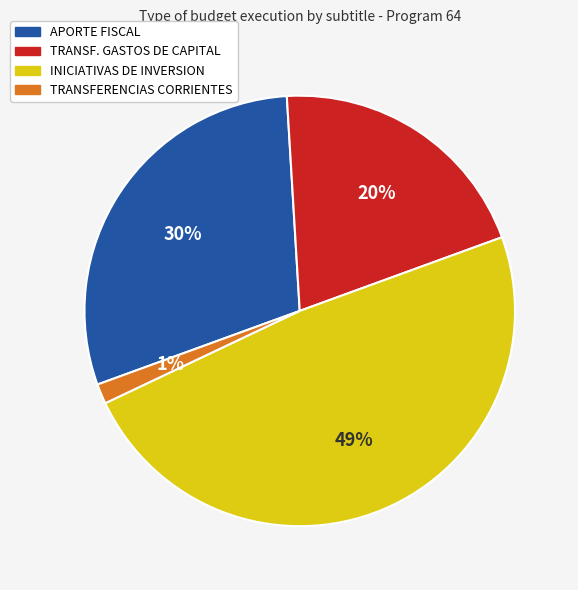

Does any single category account for the majority?

No